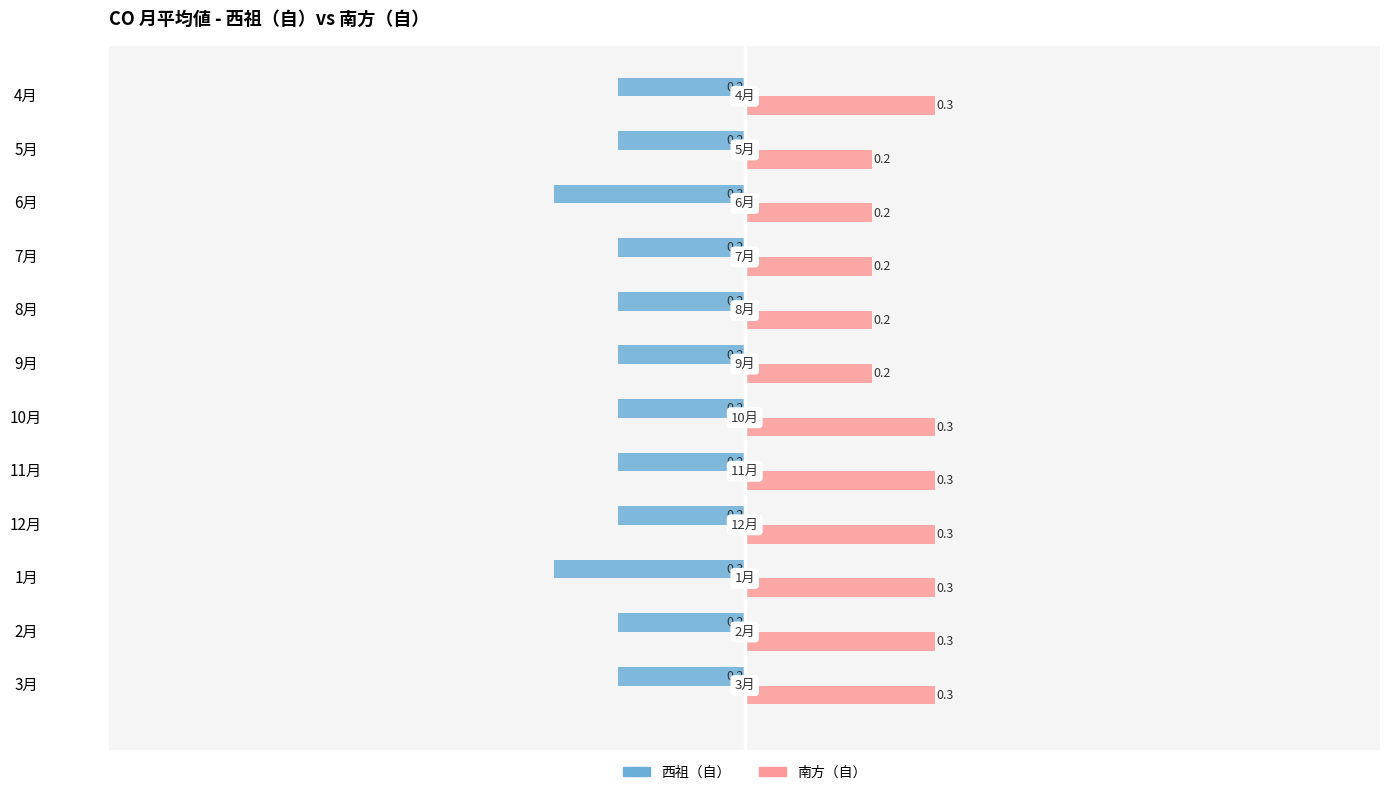

Which series changed the most between 9月 and 10月?

南方（自）